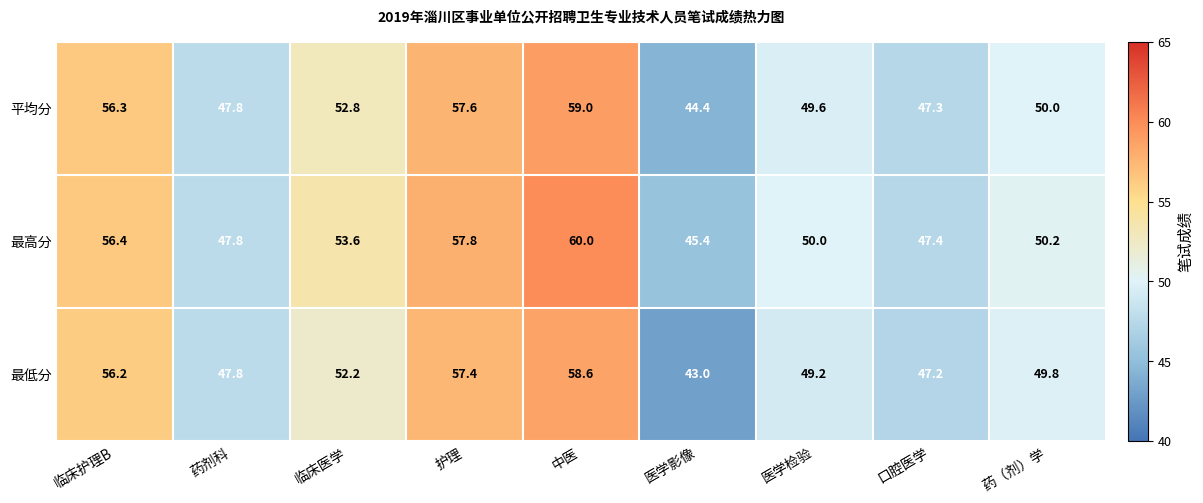

Reading right to left, extract all data points from this chart.

平均分: 50.0	47.3	49.6	44.4	59.0	57.6	52.8	47.8	56.3
最高分: 50.2	47.4	50.0	45.4	60.0	57.8	53.6	47.8	56.4
最低分: 49.8	47.2	49.2	43.0	58.6	57.4	52.2	47.8	56.2